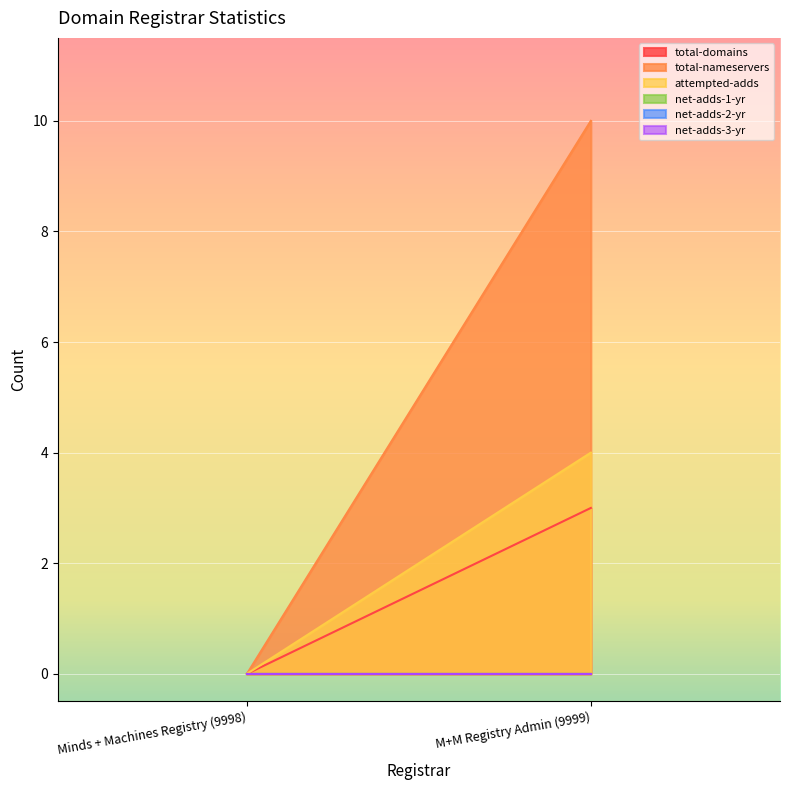

Count the attempted-adds values in the range 0 to 4.

2